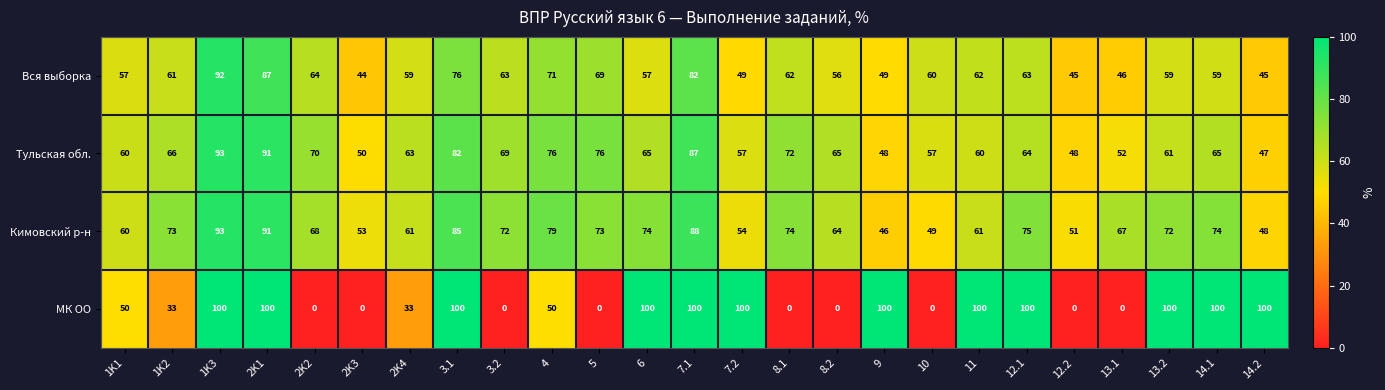

How many data points in Вся выборка are less than 60?

12